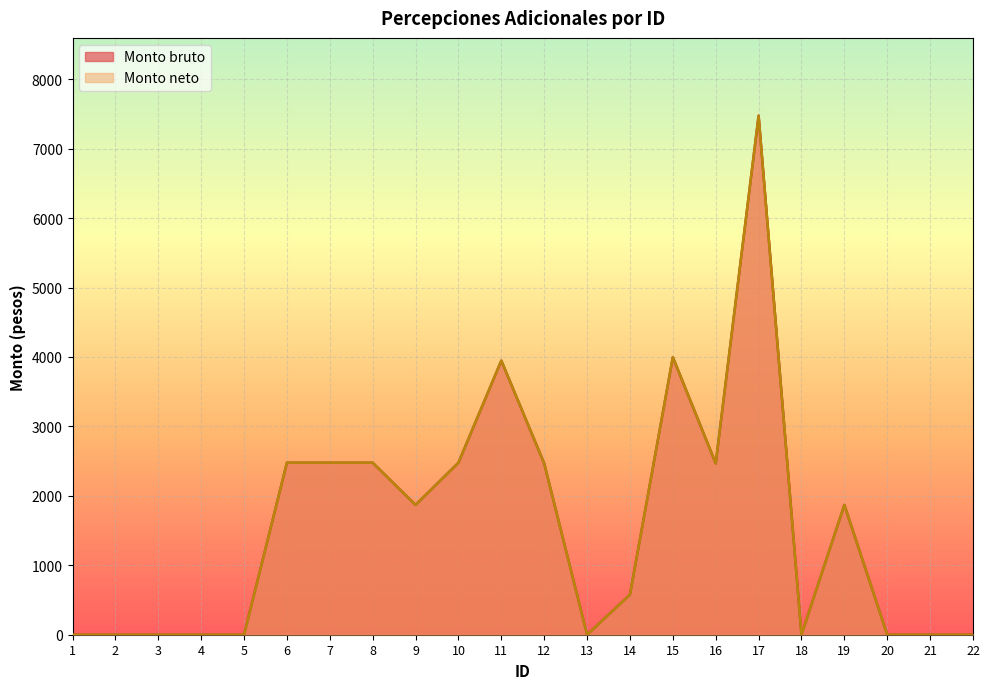

List the series in order of their peak value, lowest first.

Monto bruto, Monto neto